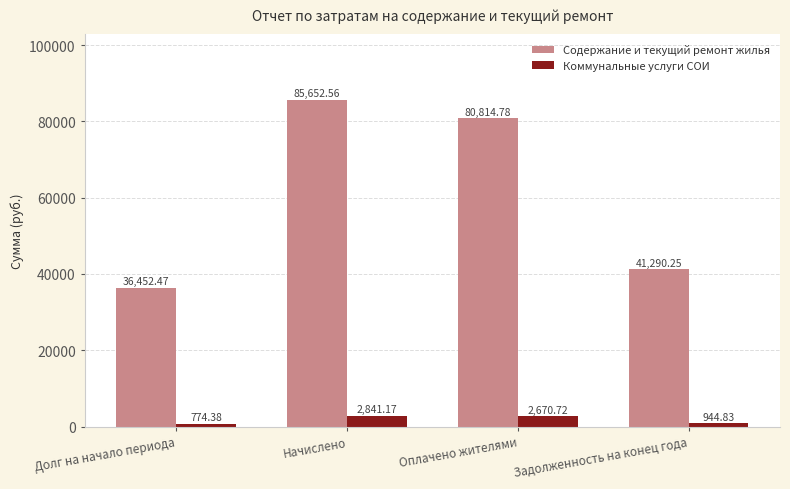

At which category is the sum across all series the highest?

Начислено